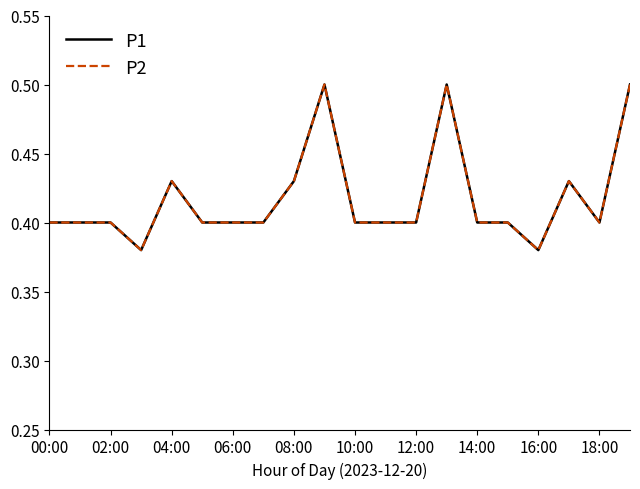

At how many categories does at least one series exceed 0?

20